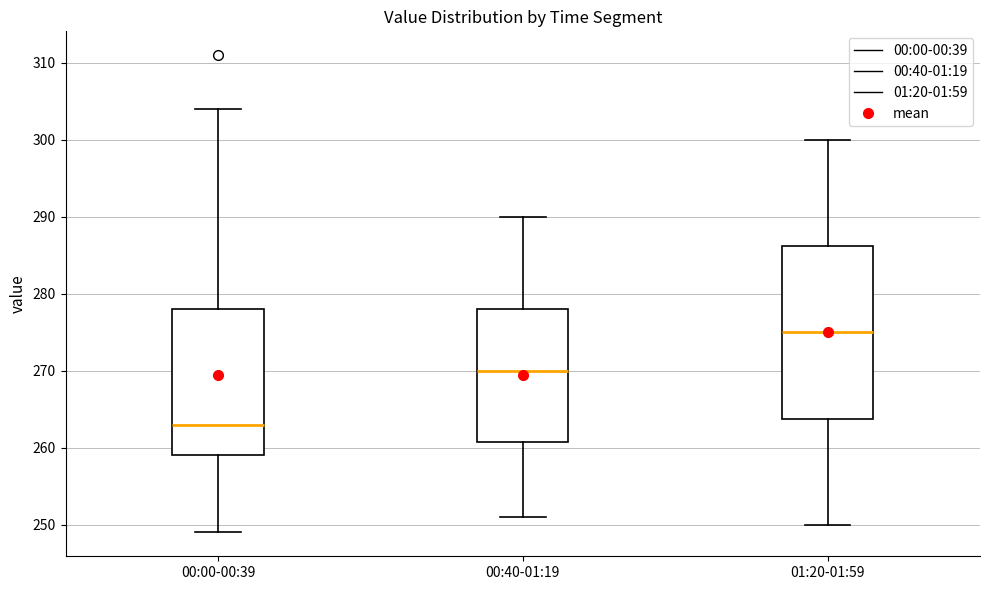

Which box is the tallest, from its lower edge to its upper edge?

01:20-01:59